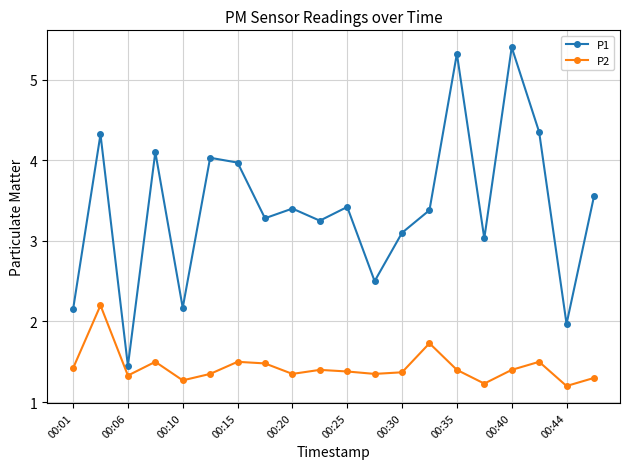

What is the greatest value displayed?

5.4